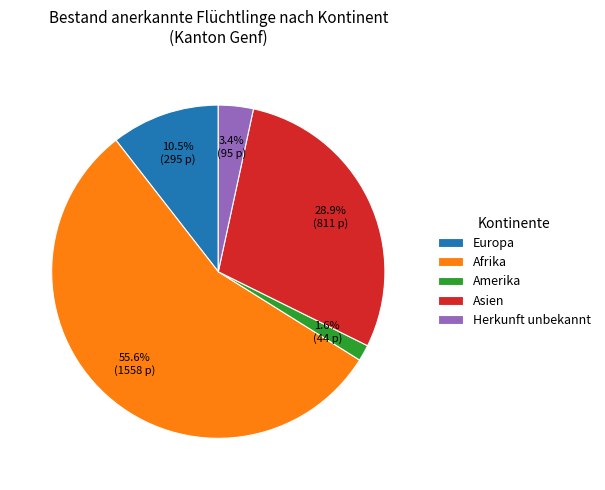

Is there a majority slice in this chart?

Yes